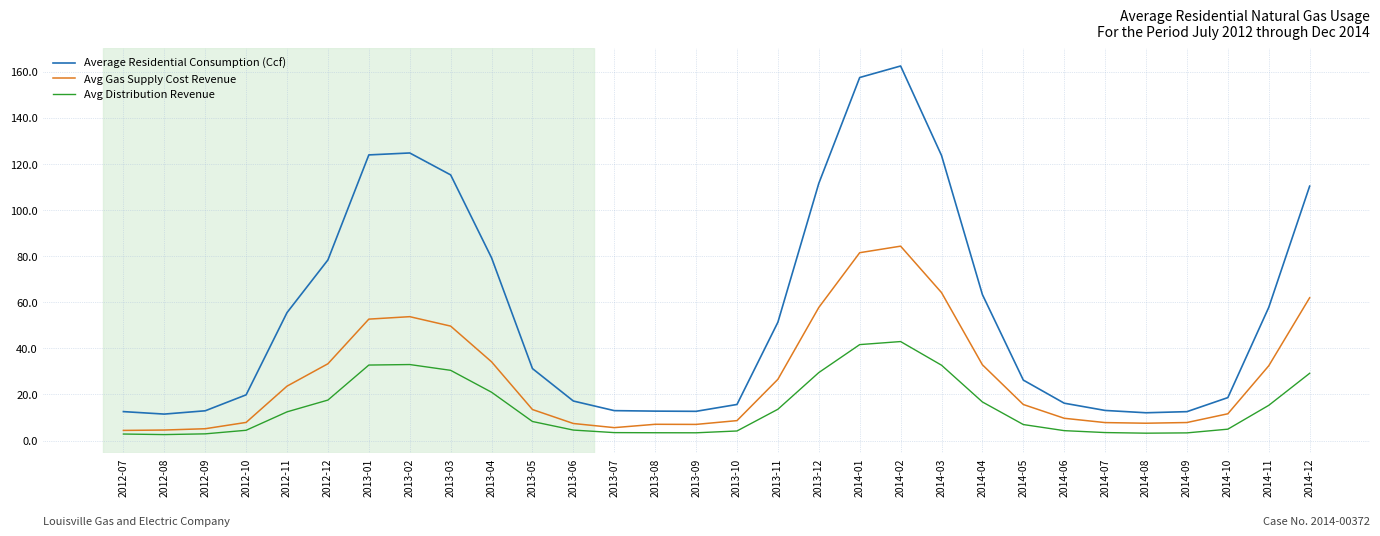

True or false: Average Residential Consumption (Ccf) and Avg Gas Supply Cost Revenue intersect in this chart.

False